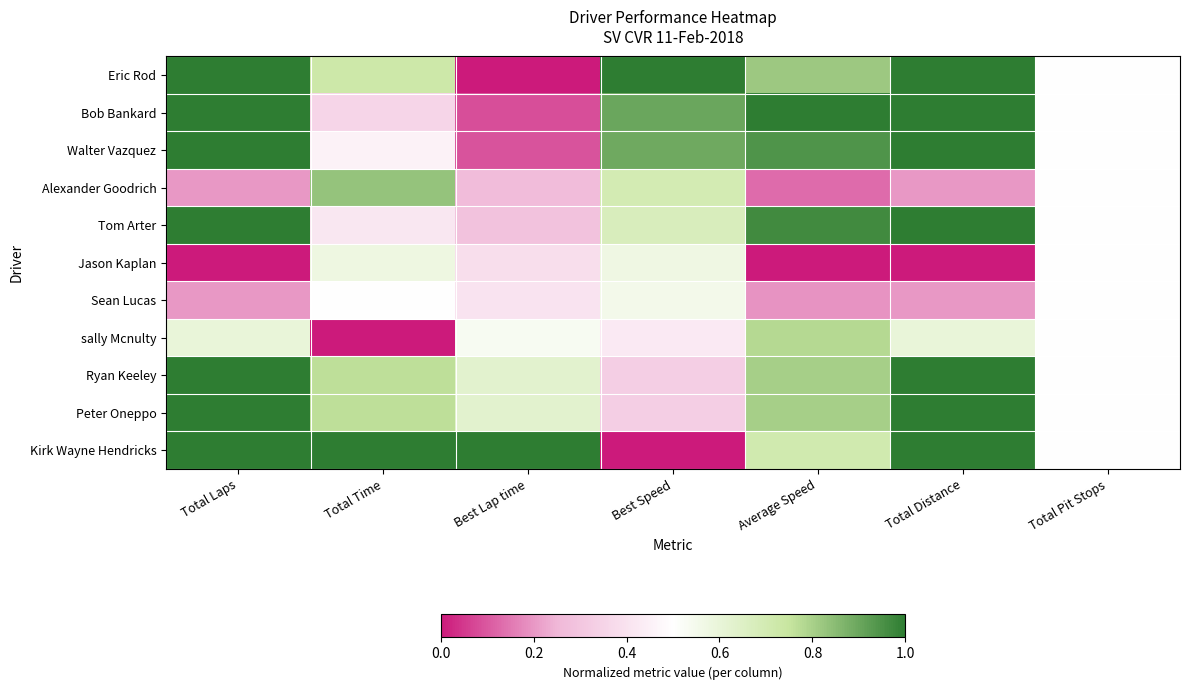

At which category does the chart reach its minimum across all series?

Best Lap time